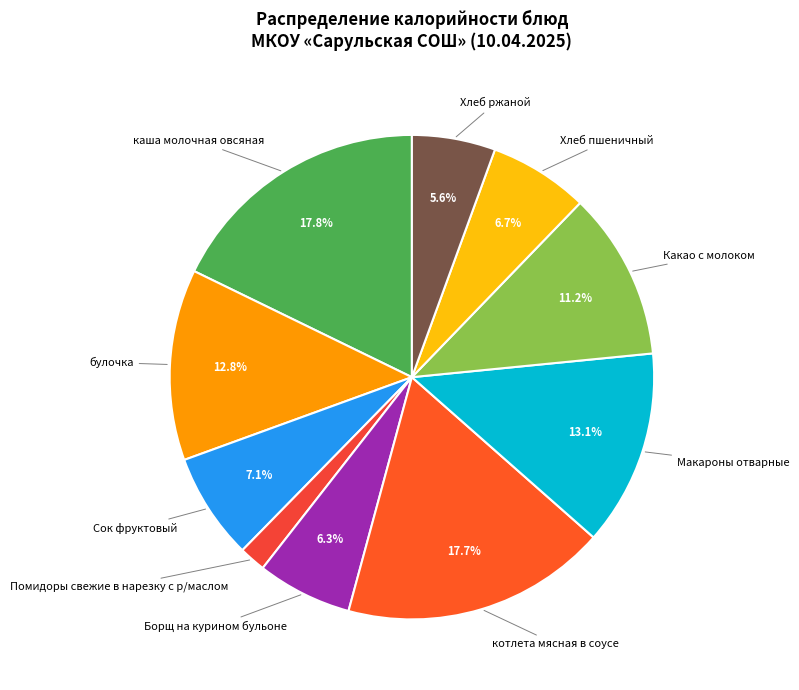

How many segments does this pie chart have?

10